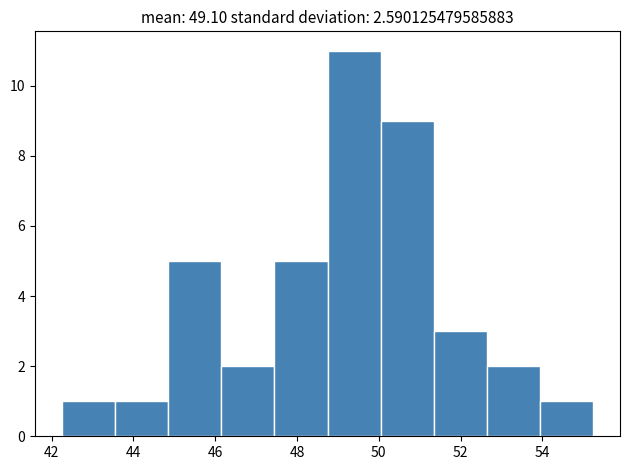

Over which range of the x-axis is the bar tallest?

48.75 to 50.05